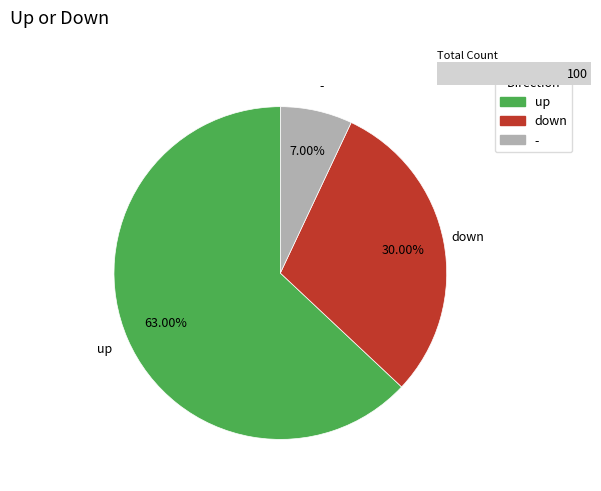

The down slice represents 42% of the pie. True or false?

False